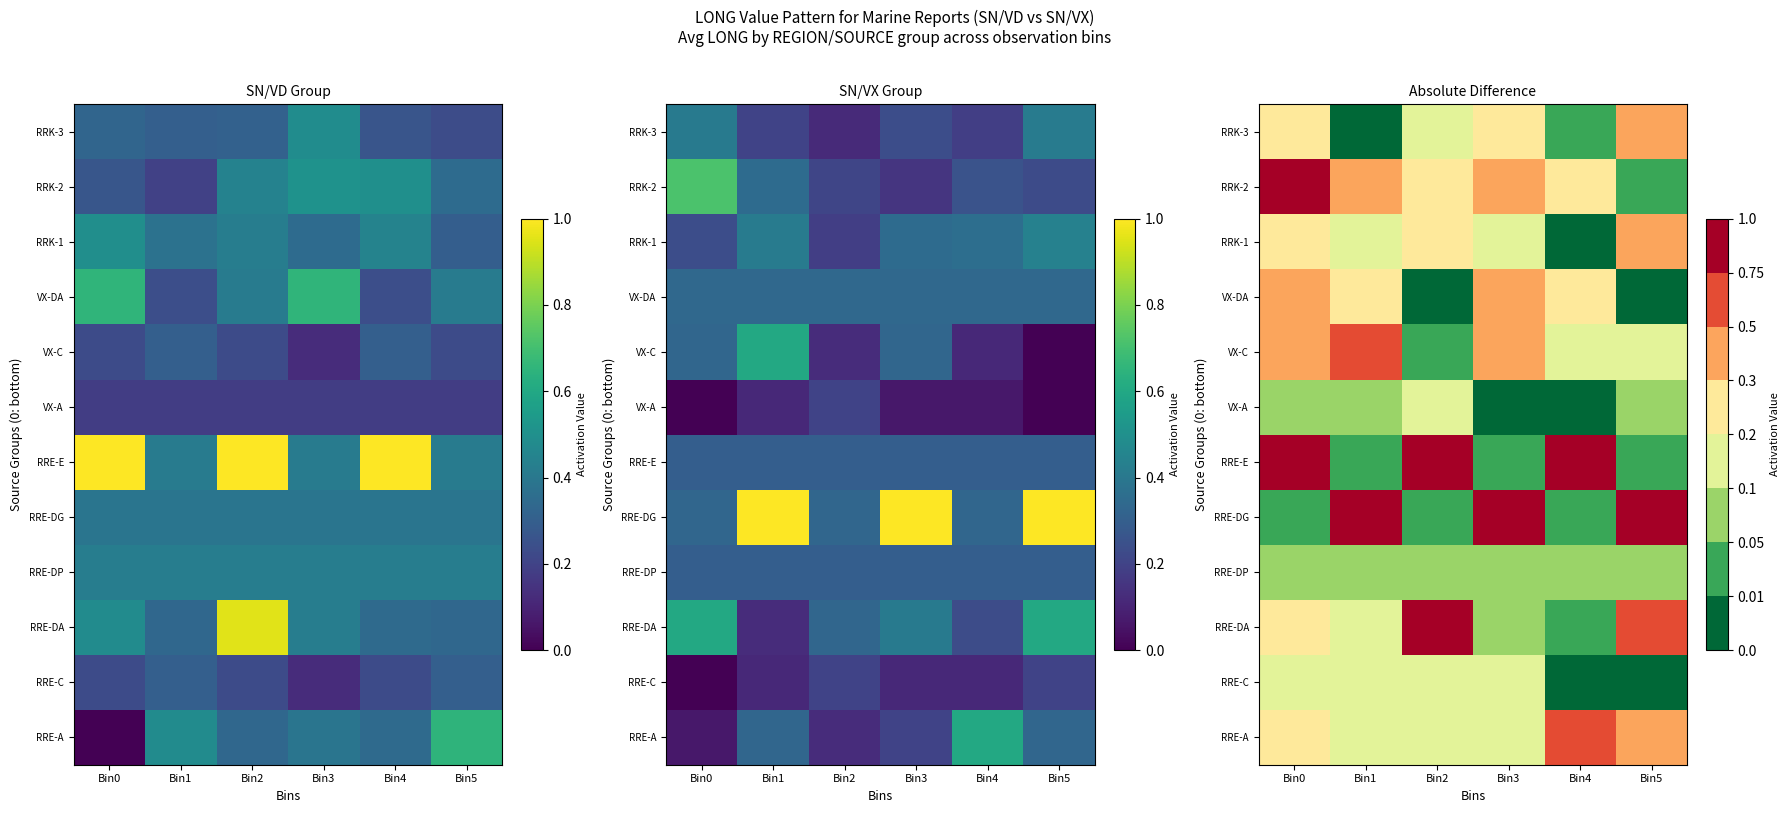

What is the sum of the RRE-DG values at Bin3 and Bin4?

1.0